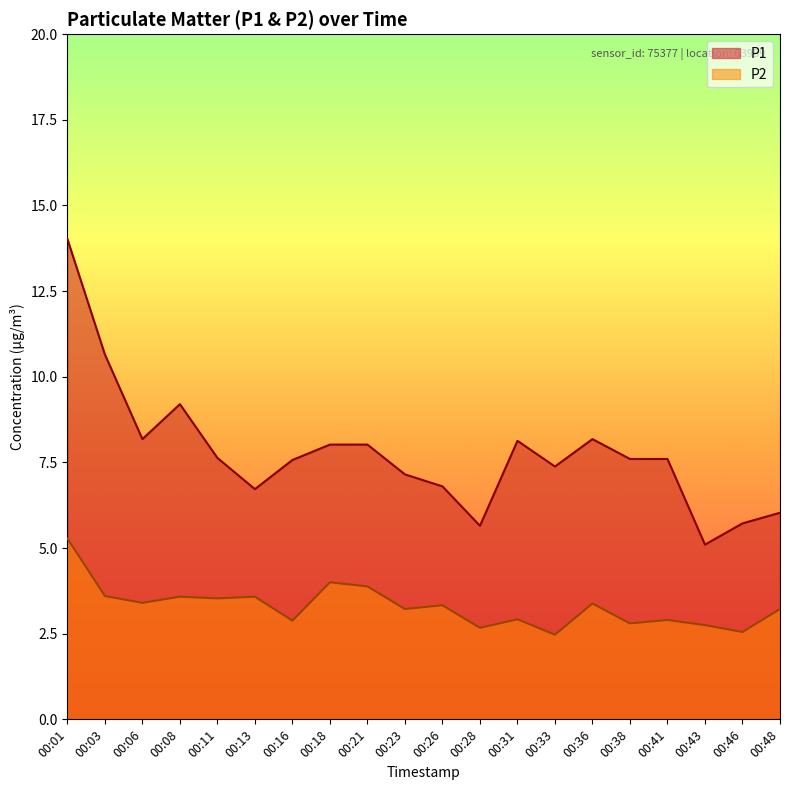

At which label does P1 reach its minimum?

00:43